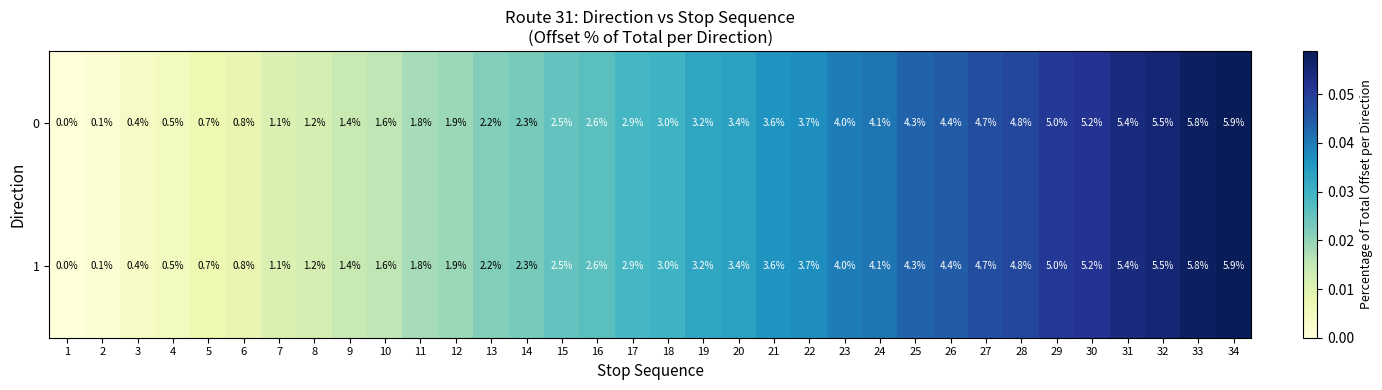

Which category has the highest value across all series?

34